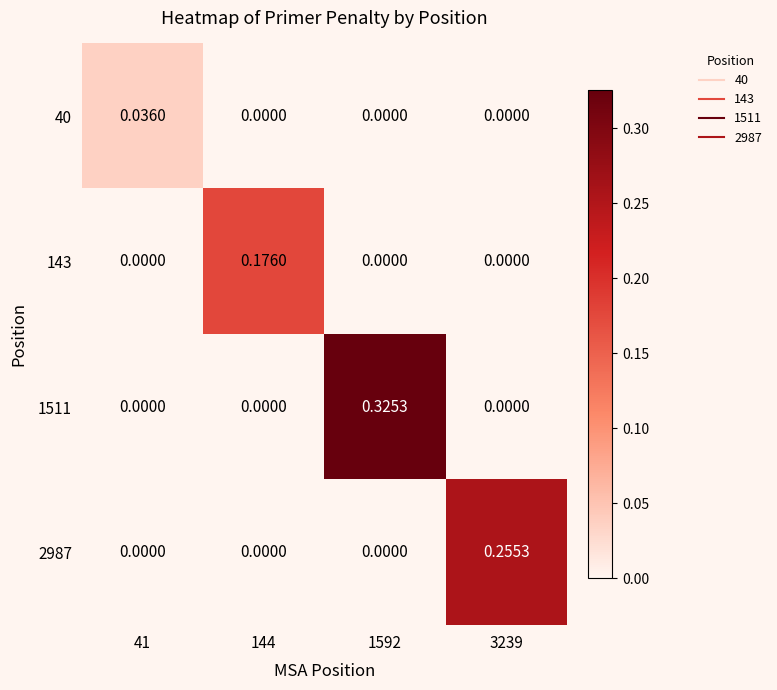

Is the value of 2987 at 3239 greater than the value of 143 at 1592?

Yes